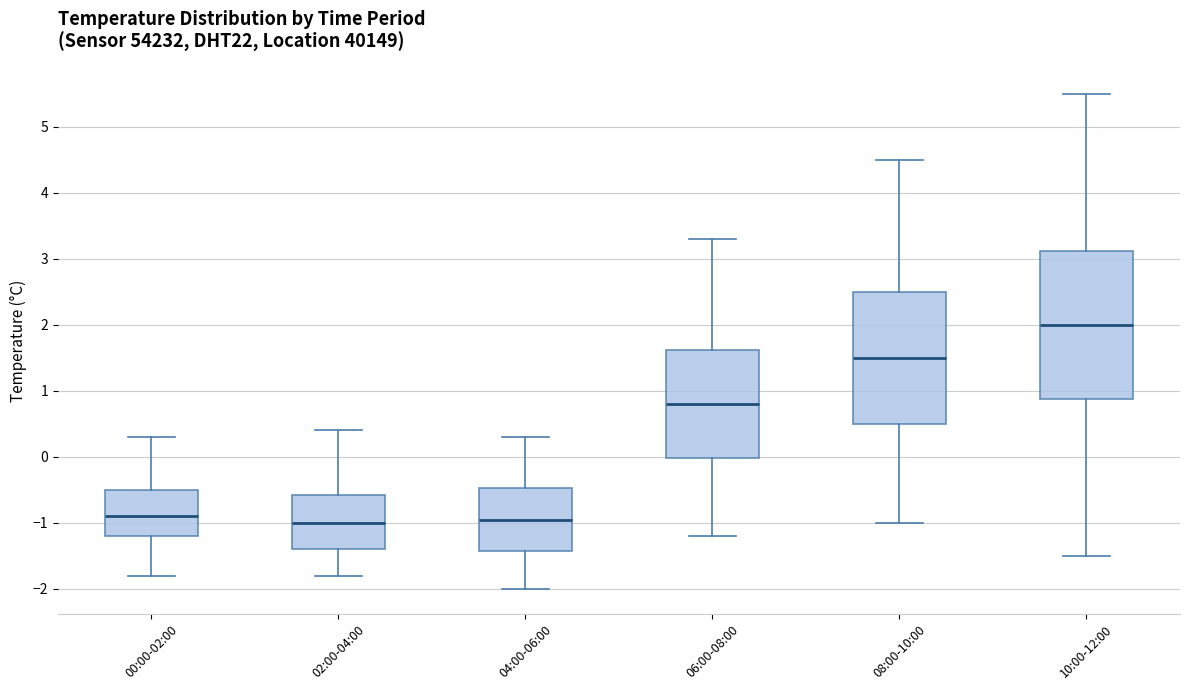

Reading left to right, read every box against the y-axis: the position of its median line, the range the box covers, and the ends of its whiskers. The values are not printed on the chart, so give them approximately, as read against the axis.

00:00-02:00: median -0.9, box -1.2 to -0.5, whiskers -1.8 to 0.3
02:00-04:00: median -1.0, box -1.4 to -0.6, whiskers -1.8 to 0.4
04:00-06:00: median -0.9, box -1.4 to -0.5, whiskers -2.0 to 0.3
06:00-08:00: median 0.8, box 0.0 to 1.6, whiskers -1.2 to 3.3
08:00-10:00: median 1.5, box 0.5 to 2.5, whiskers -1.0 to 4.5
10:00-12:00: median 2.0, box 0.9 to 3.1, whiskers -1.5 to 5.5